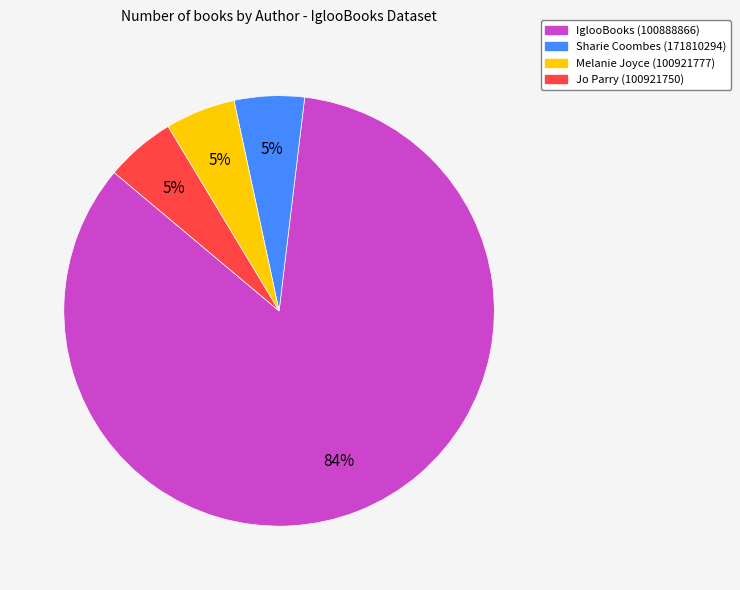

How many slices are in this pie chart?

4